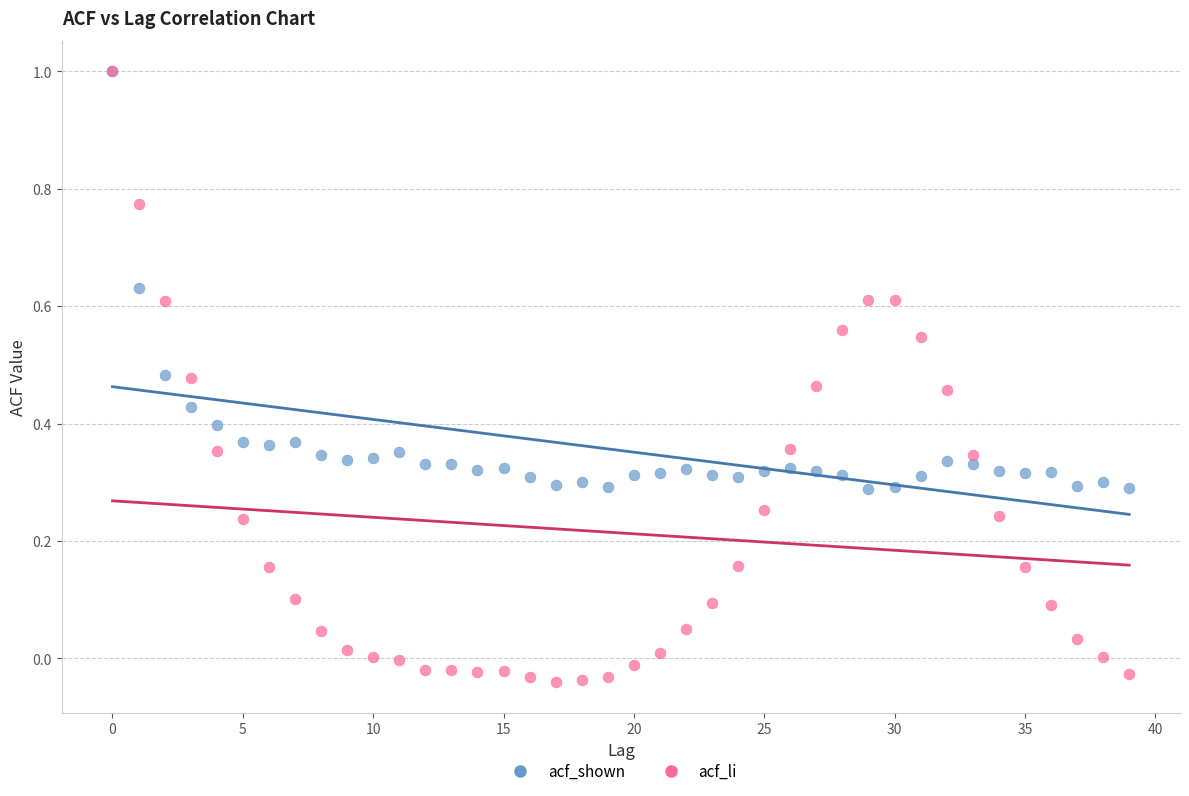

What are all the series names shown in the legend?

acf_shown, acf_li